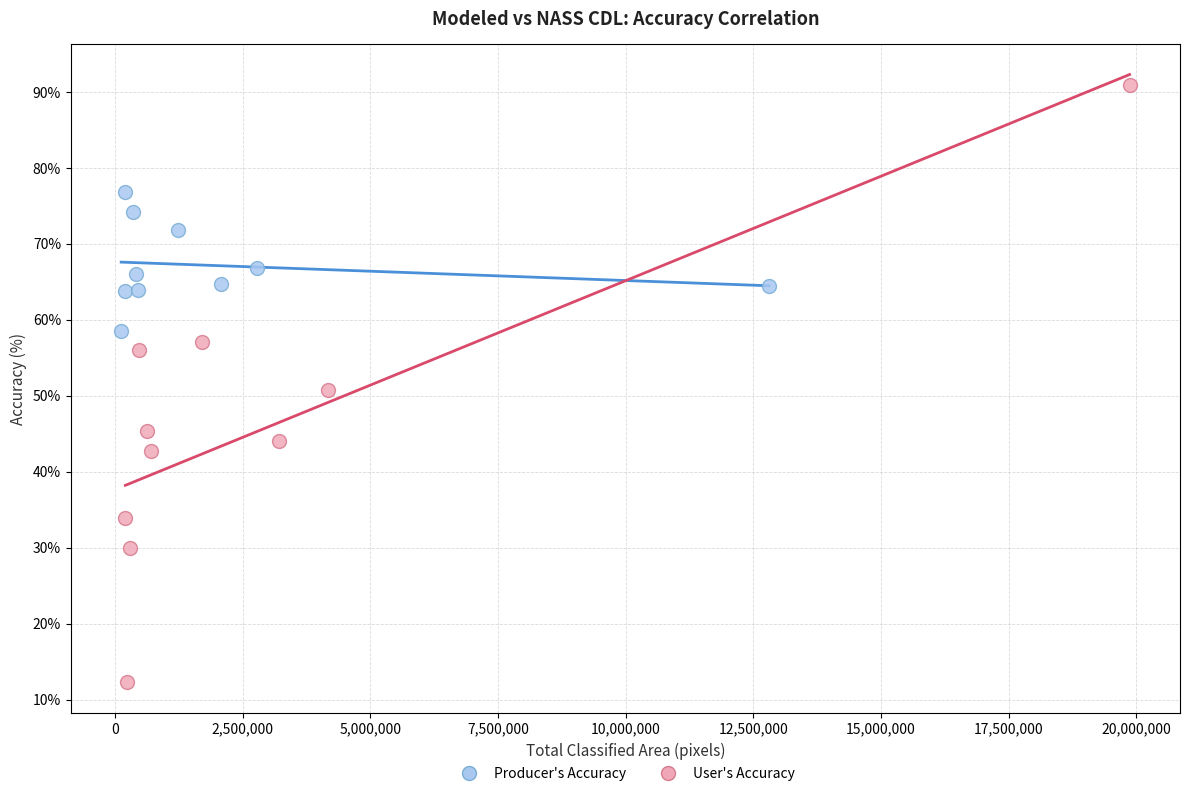

What are all the series names shown in the legend?

Producer's Accuracy, User's Accuracy